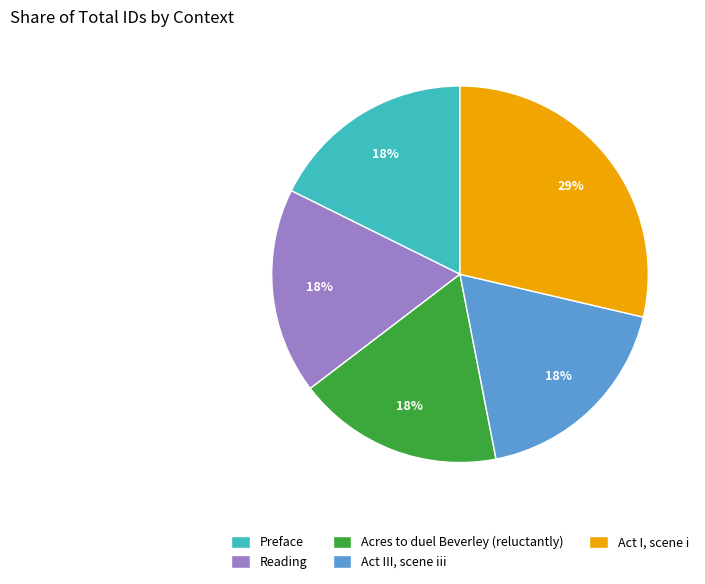

Do Act III, scene iii and Acres to duel Beverley (reluctantly) together represent more than half of the pie?

No